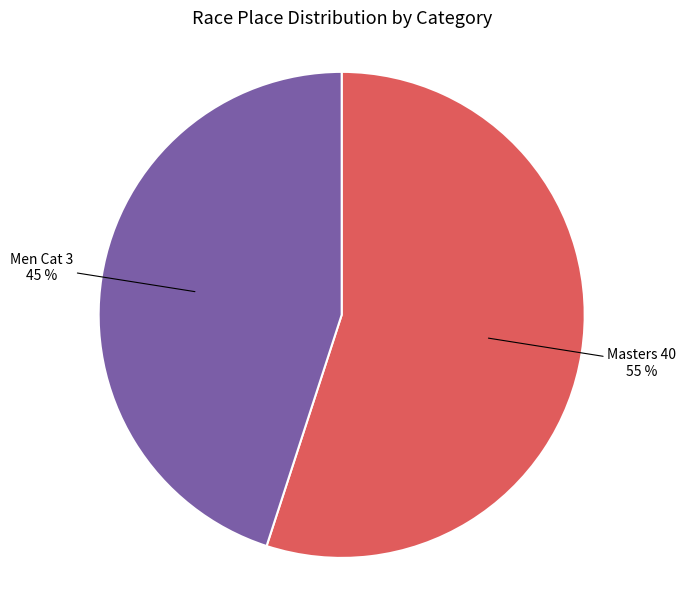

How many slices are in this pie chart?

2